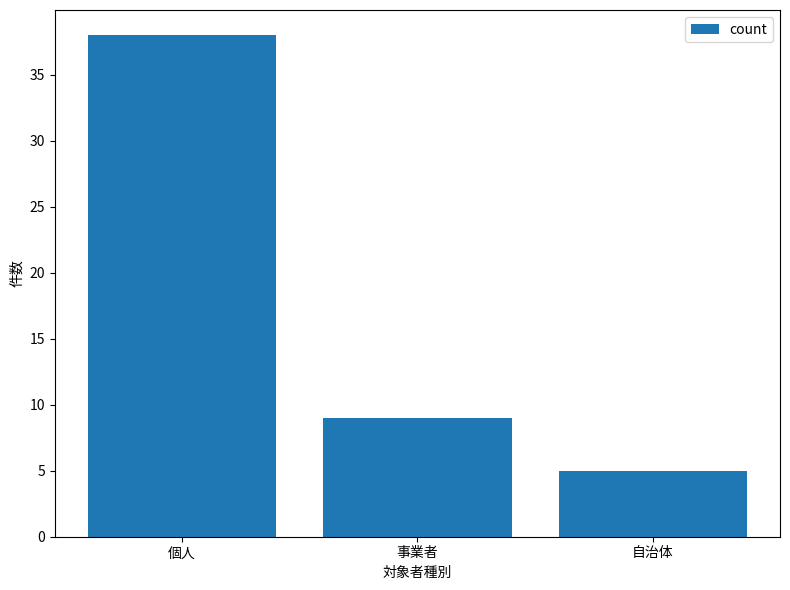

Does the chart contain stacked bars?

No